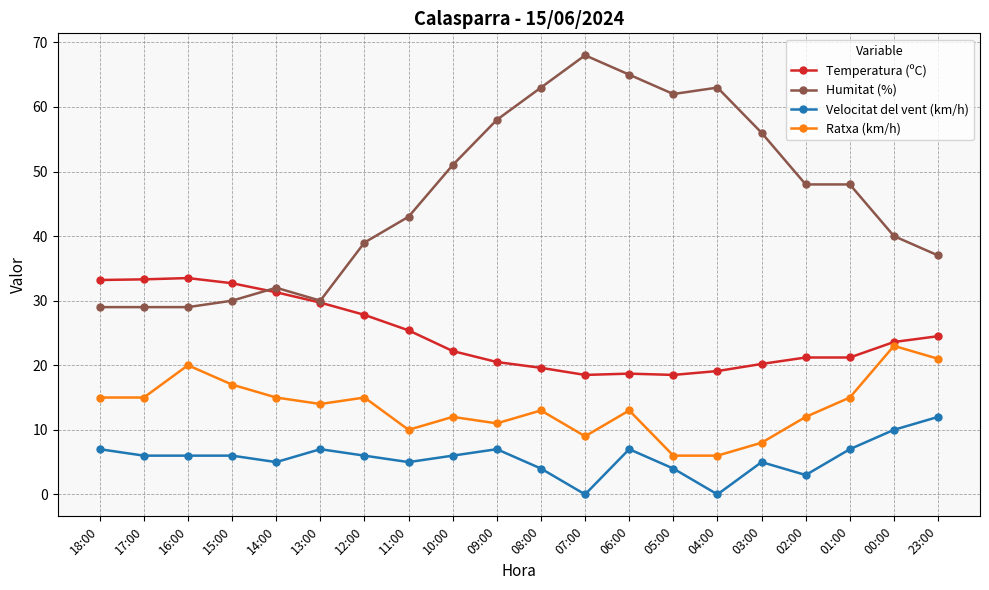

How many distinct data groups are displayed?

4